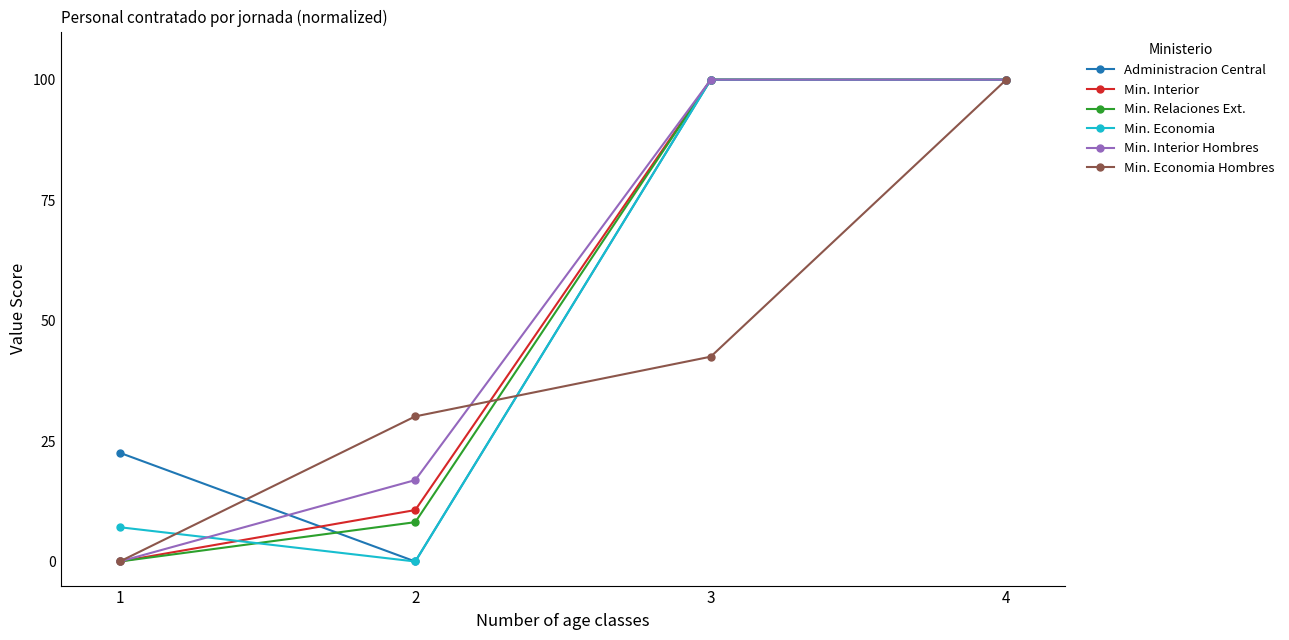

What is the total value across all series at 2?

65.9